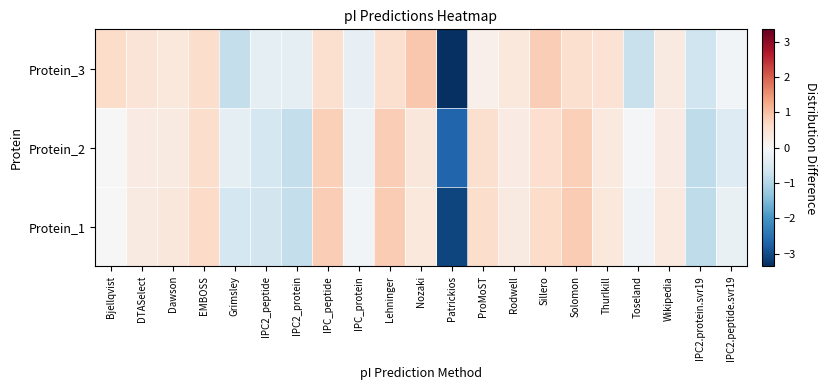

How many data points does each series have?

21